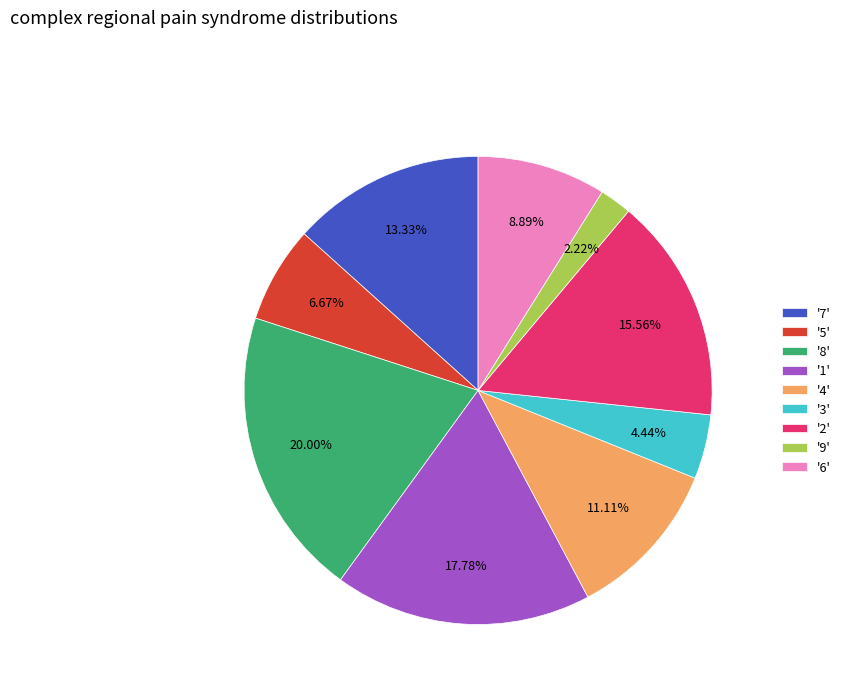

Which category has the biggest portion of the pie?

'8'